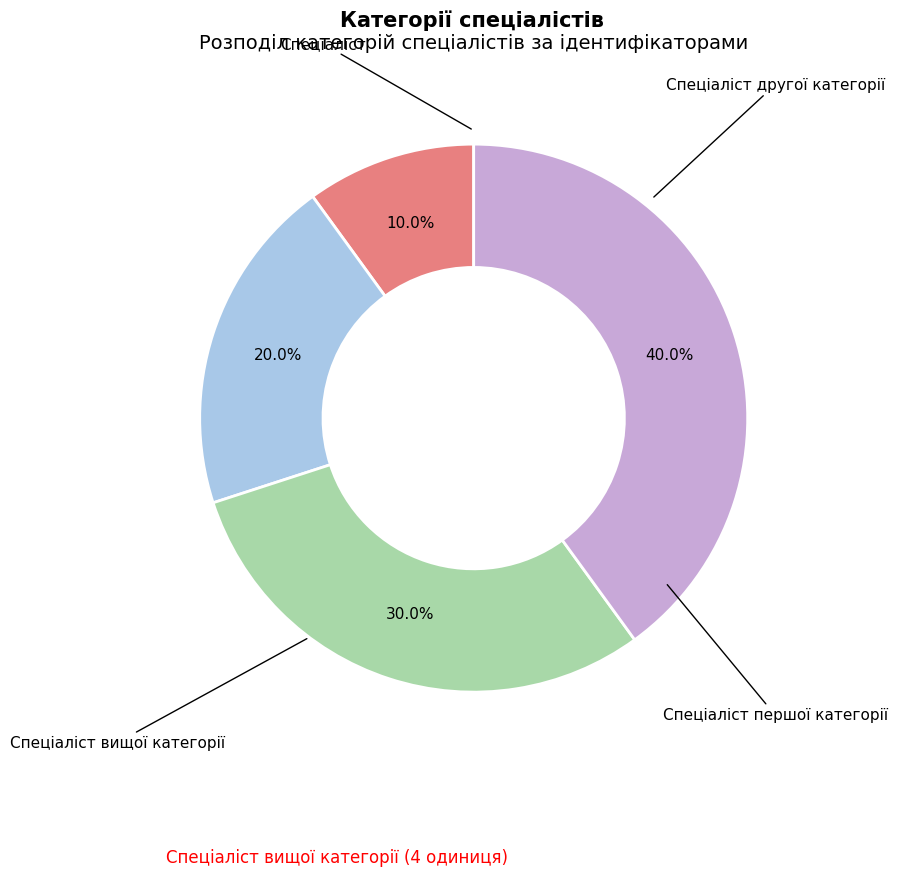

Rank the categories by value from highest to lowest.

Спеціаліст вищої категорії, Спеціаліст першої категорії, Спеціаліст другої категорії, Спеціаліст